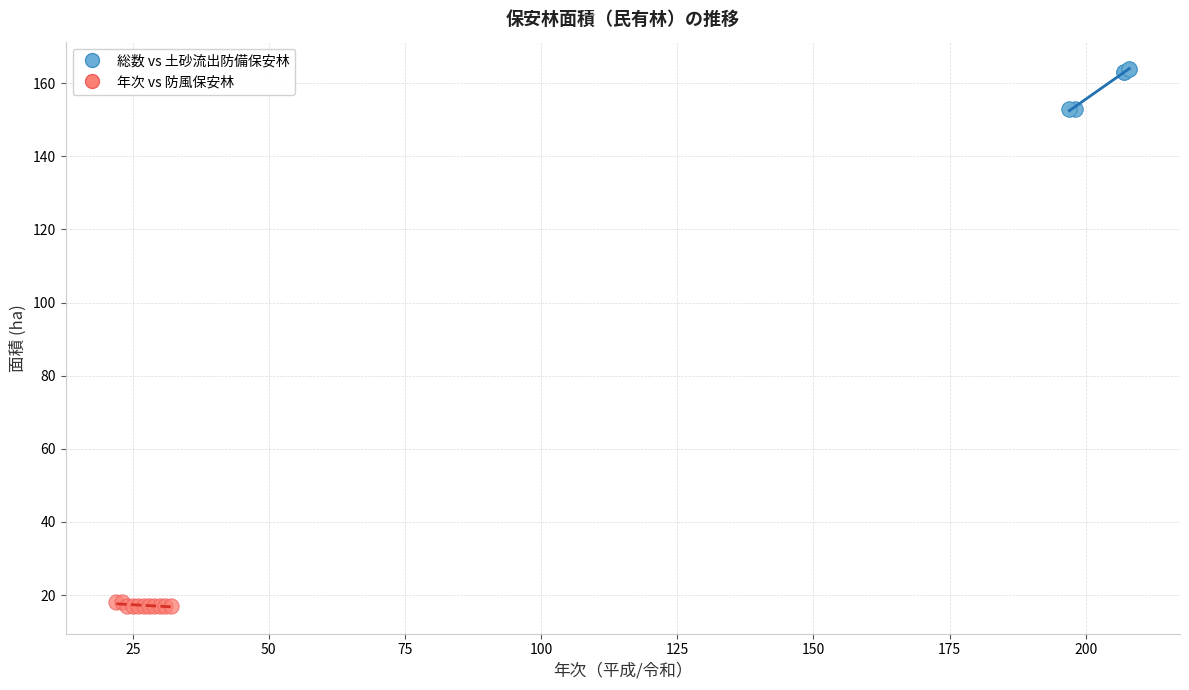

Which series has the widest spread of Y values?

総数 vs 土砂流出防備保安林